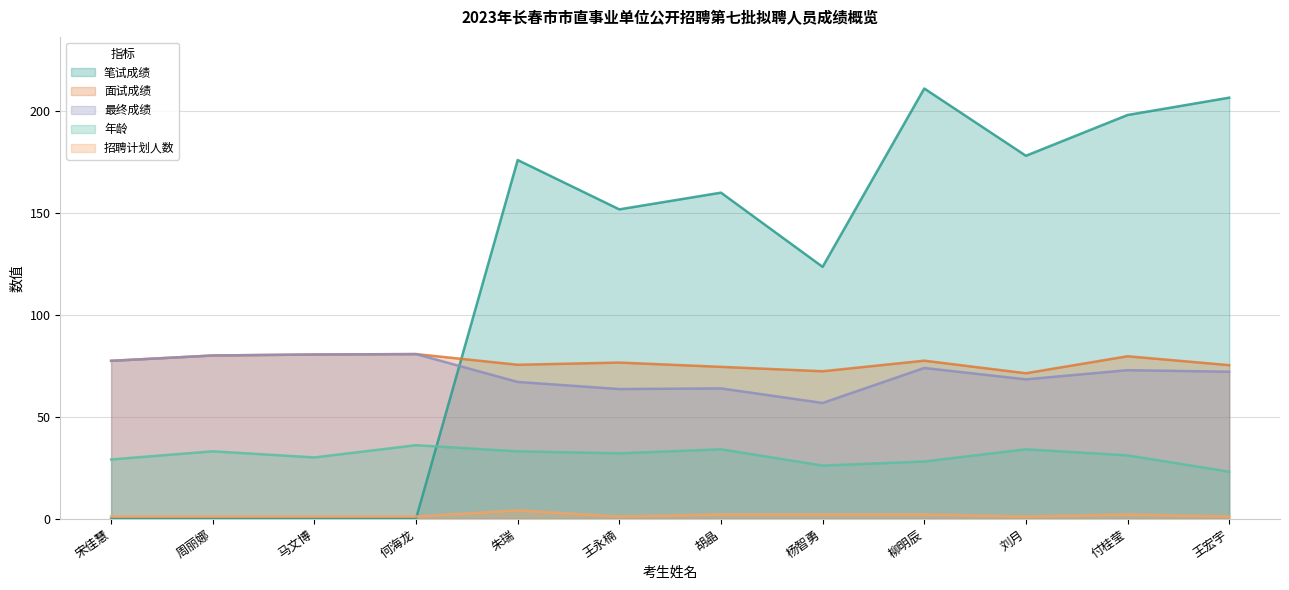

True or false: 年龄 and 最终成绩 cross at least once.

False